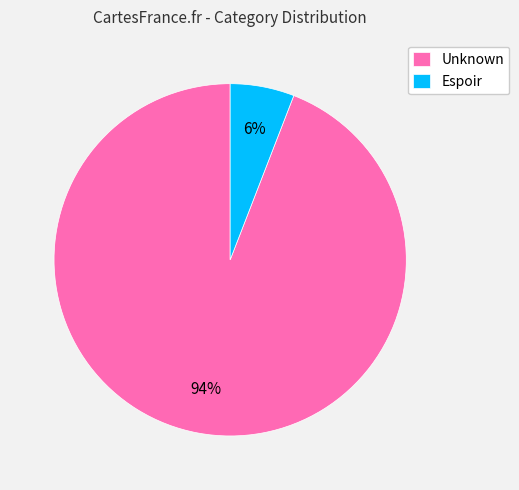

Is there a majority slice in this chart?

Yes